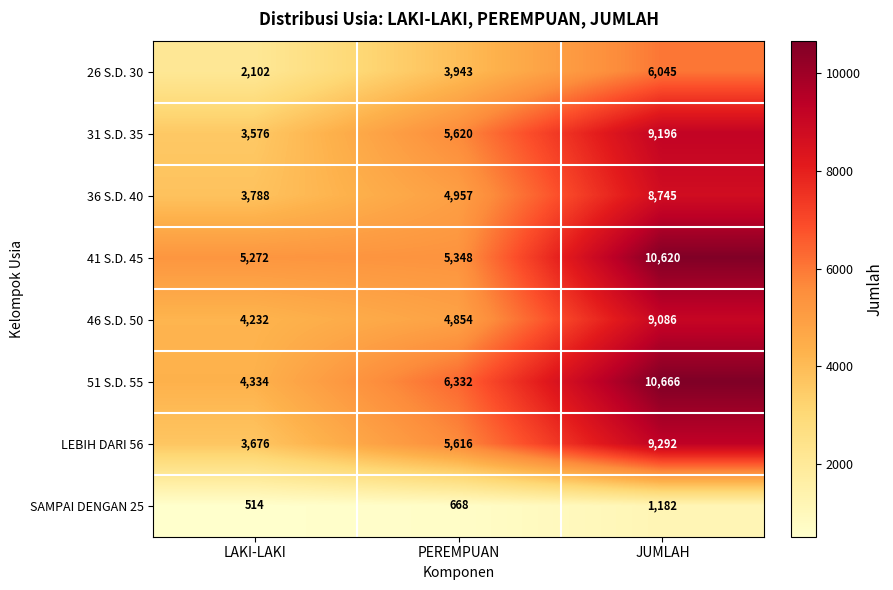

Reading left to right, what are all the values shown in this chart?

26 S.D. 30: LAKI-LAKI=2102	PEREMPUAN=3943	JUMLAH=6045
31 S.D. 35: LAKI-LAKI=3576	PEREMPUAN=5620	JUMLAH=9196
36 S.D. 40: LAKI-LAKI=3788	PEREMPUAN=4957	JUMLAH=8745
41 S.D. 45: LAKI-LAKI=5272	PEREMPUAN=5348	JUMLAH=10620
46 S.D. 50: LAKI-LAKI=4232	PEREMPUAN=4854	JUMLAH=9086
51 S.D. 55: LAKI-LAKI=4334	PEREMPUAN=6332	JUMLAH=10666
LEBIH DARI 56: LAKI-LAKI=3676	PEREMPUAN=5616	JUMLAH=9292
SAMPAI DENGAN 25: LAKI-LAKI=514	PEREMPUAN=668	JUMLAH=1182